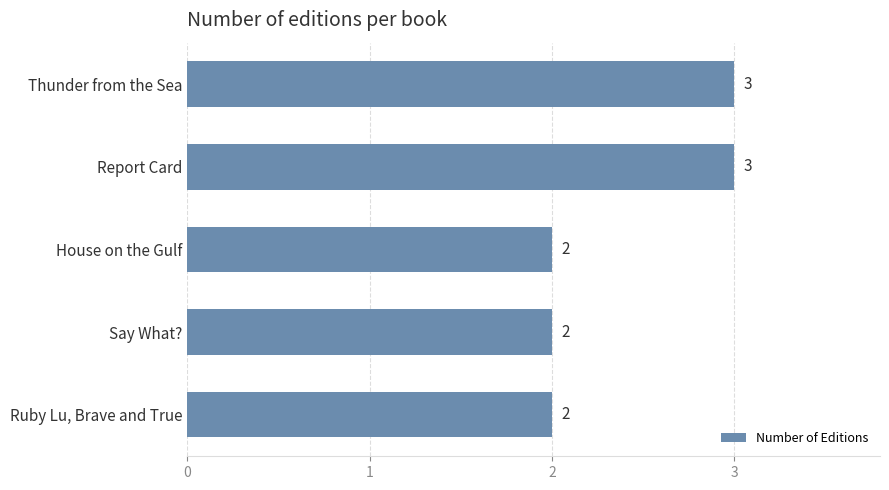

Which has a higher value, Thunder from the Sea or Say What??

Thunder from the Sea